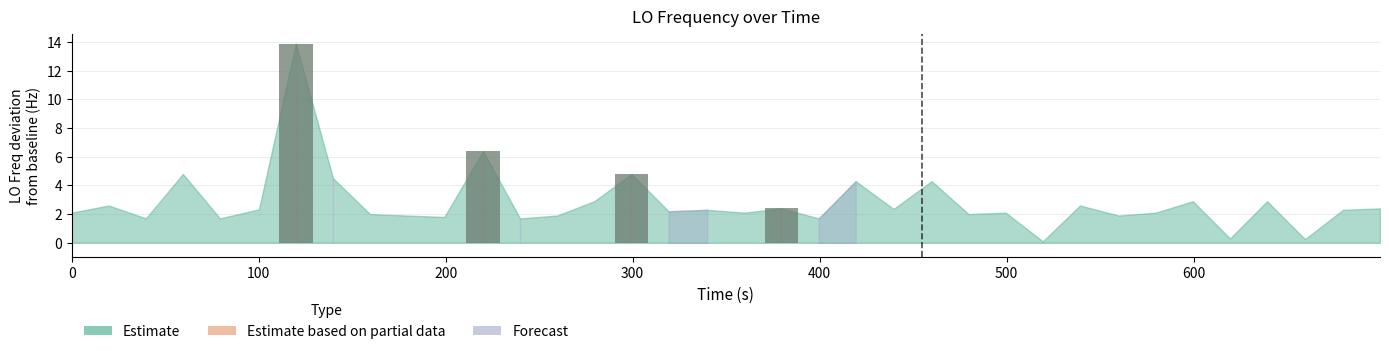

What is the sum of all values?

27.5